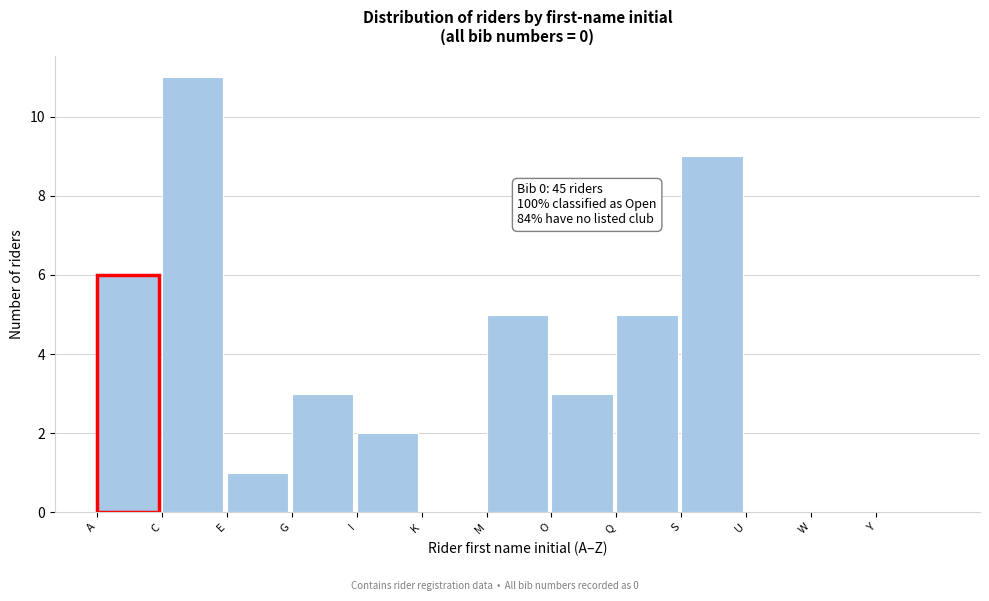

Reading right to left, what are all the values shown in this chart?

Y=0	W=0	U=0	S=9	Q=5	O=3	M=5	K=0	I=2	G=3	E=1	C=11	A=6